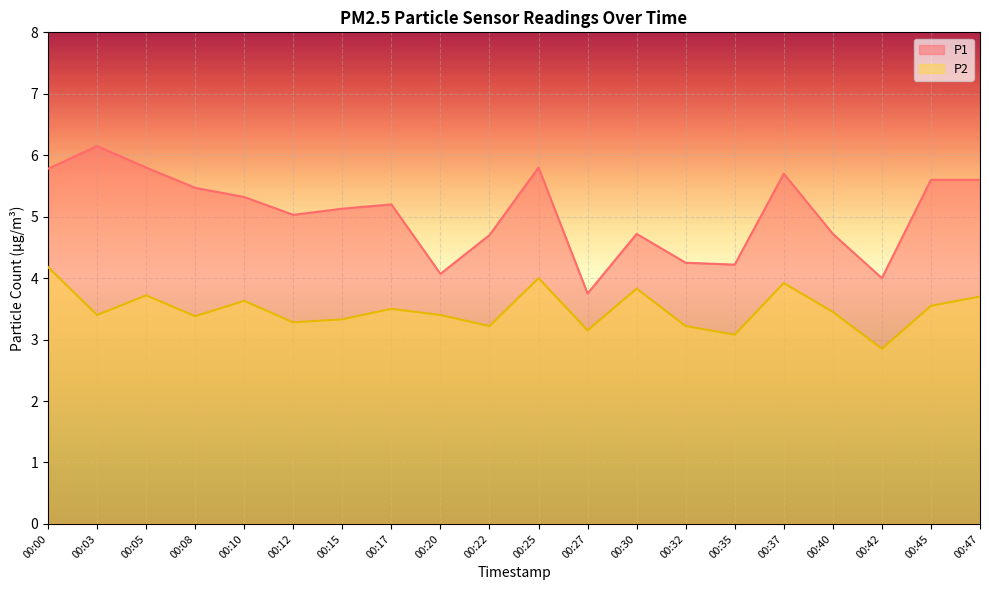

Where does the P1 series first go above 5?

00:00